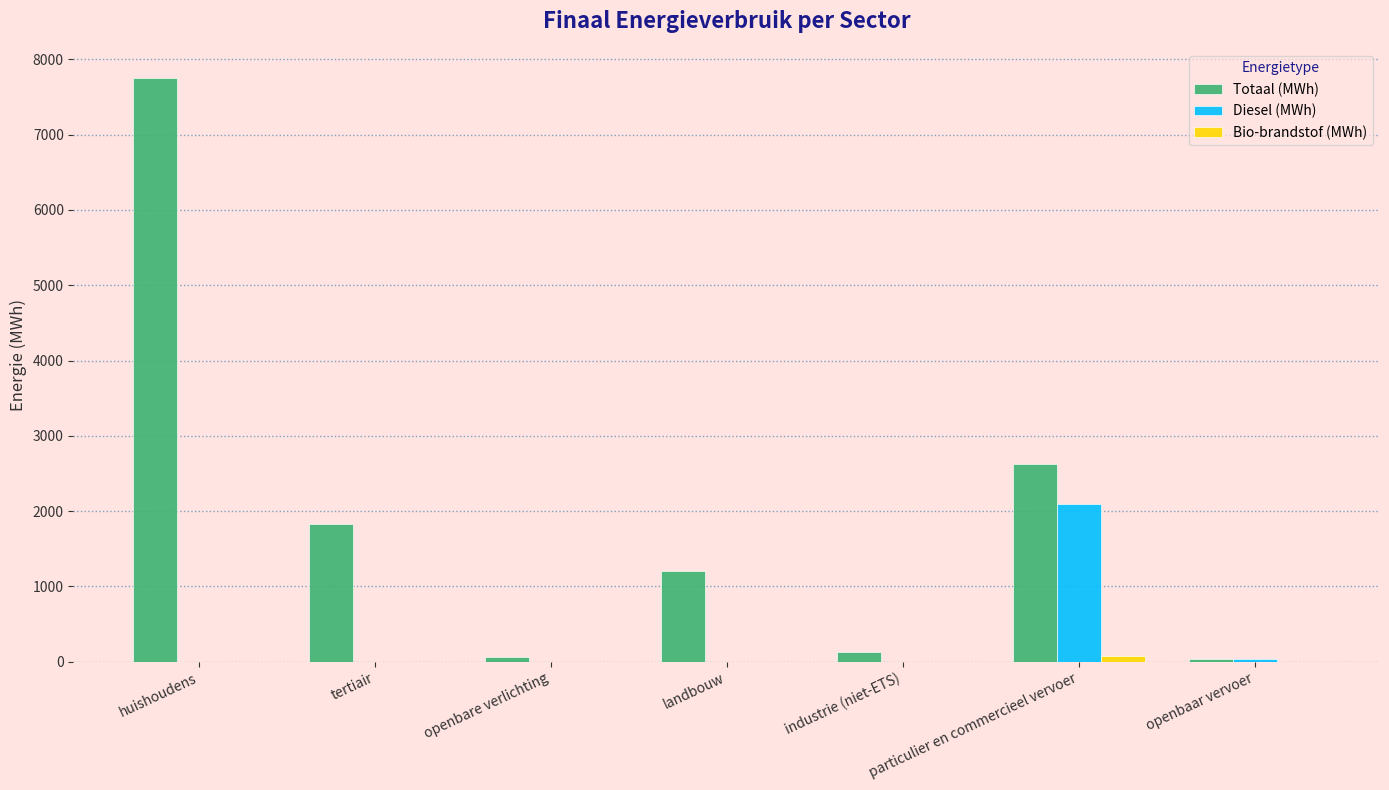

How many data points in Diesel (MWh) are above 0?

2